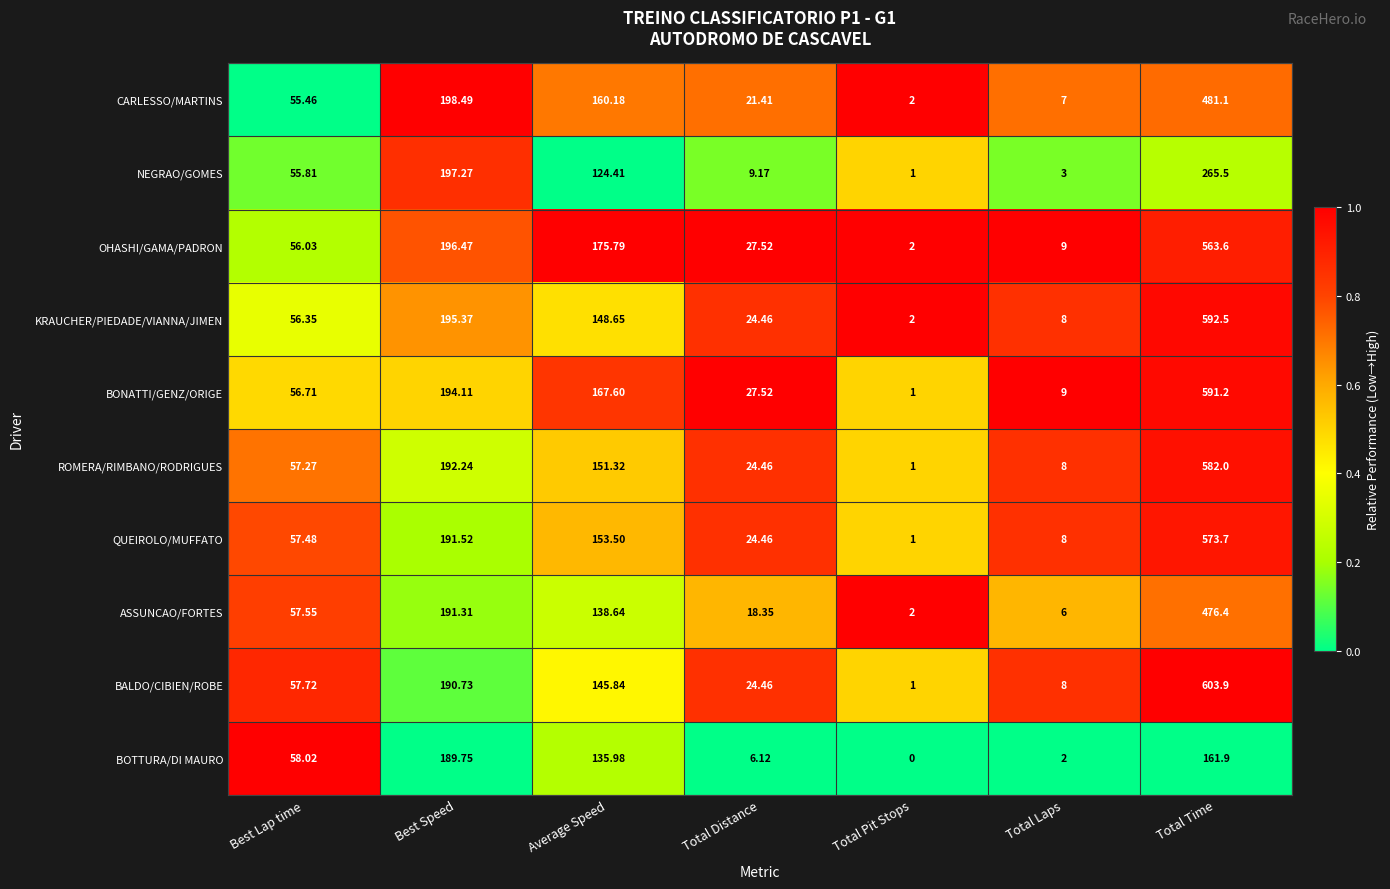

Between Best Speed and Total Time, which series saw the biggest shift?

BALDO/CIBIEN/ROBE